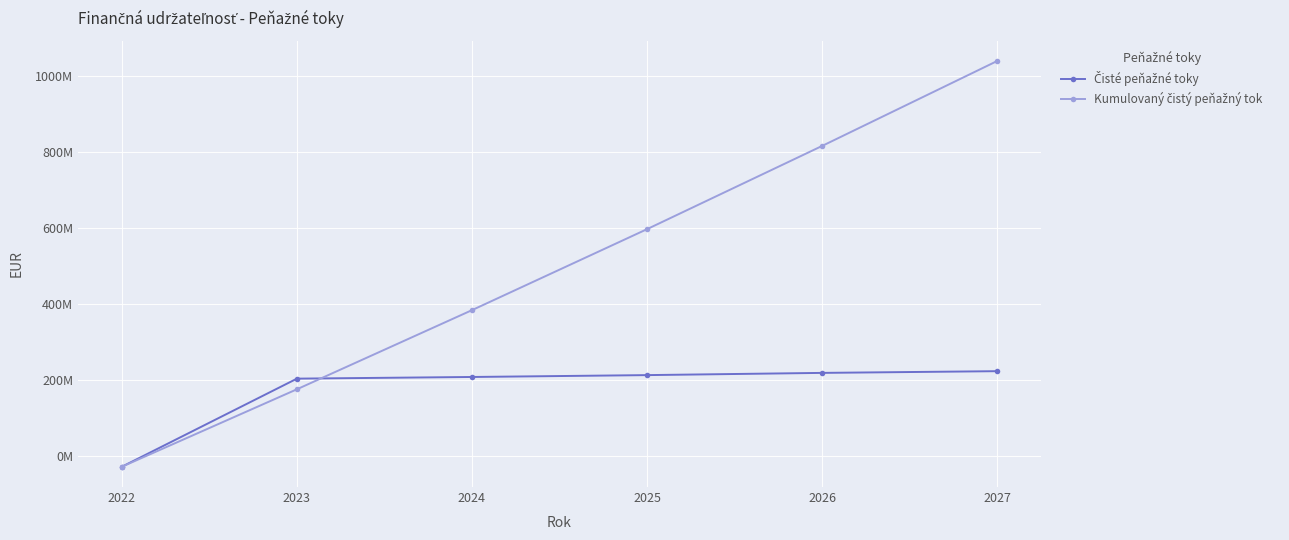

What value does the Kumulovaný čistý peňažný tok series have at 2027?

1038419932.9